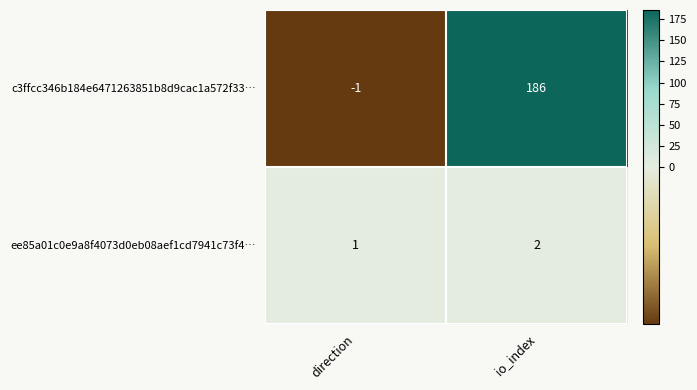

What is the difference between the maximum and minimum values in the c3ffcc346b184e6471263851b8d9cac1a572f33… series?

187